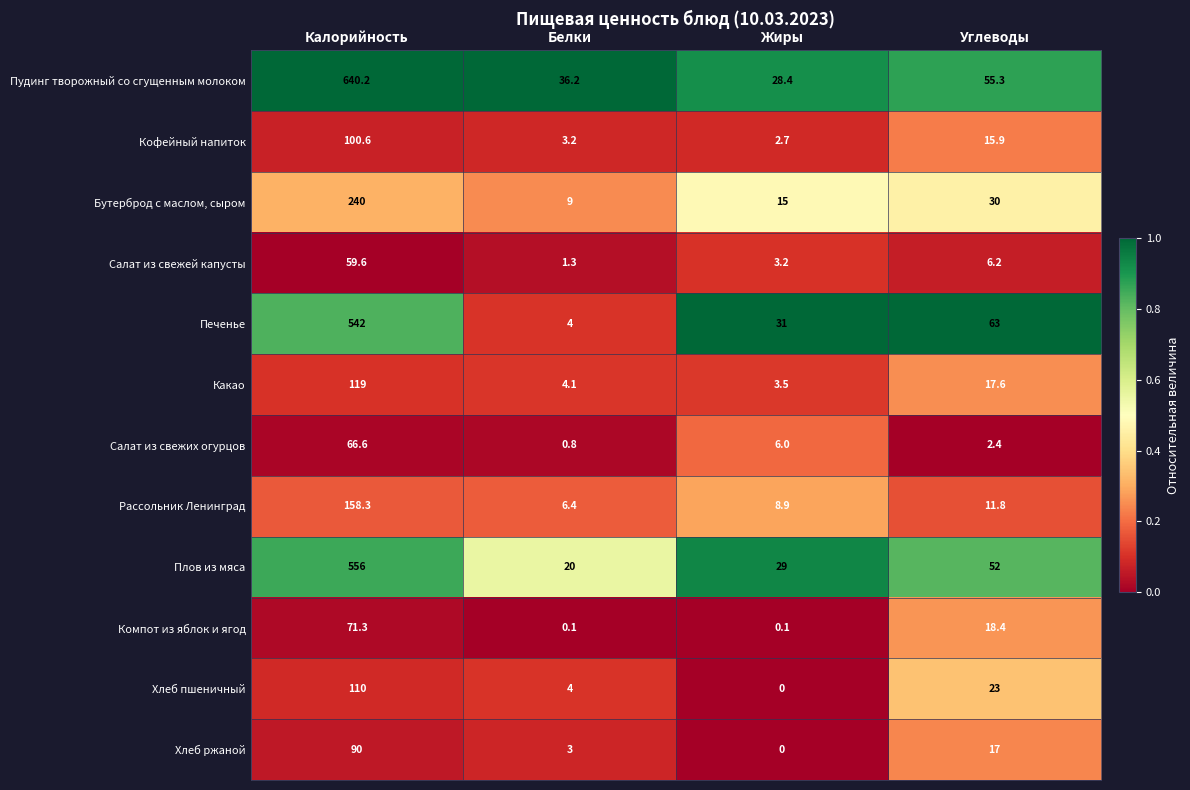

List the series in order of their peak value, highest first.

Пудинг творожный со сгущенным молоком, Плов из мяса, Печенье, Бутерброд с маслом, сыром, Рассольник Ленинград, Какао, Хлеб пшеничный, Кофейный напиток, Хлеб ржаной, Компот из яблок и ягод, Салат из свежих огурцов, Салат из свежей капусты